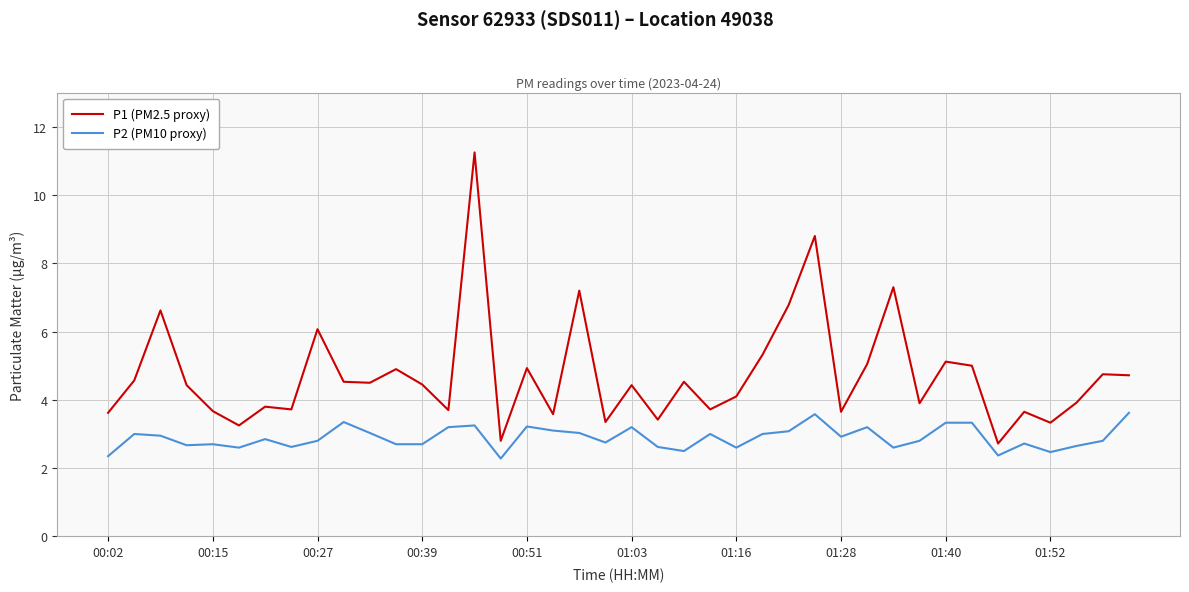

What is the minimum value shown in the chart?

2.3